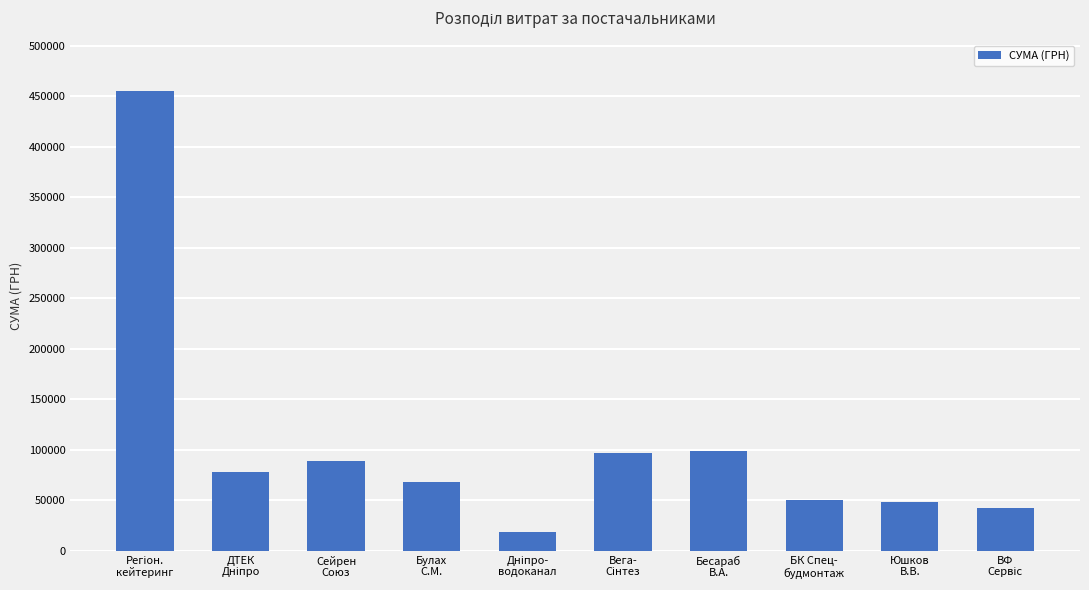

What is the minimum value shown in the chart?

18295.3